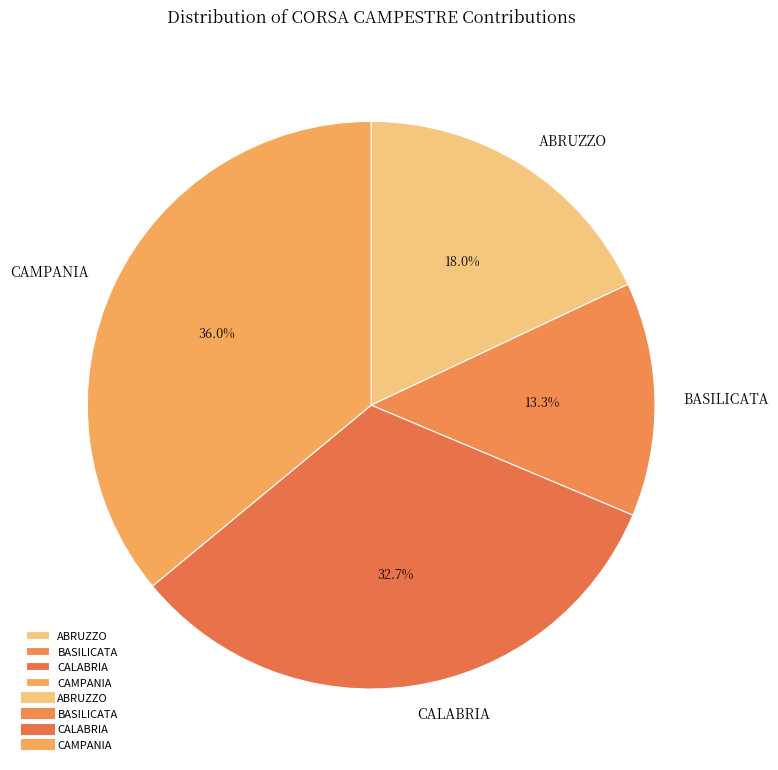

Rank the categories by value from highest to lowest.

CAMPANIA, CALABRIA, ABRUZZO, BASILICATA